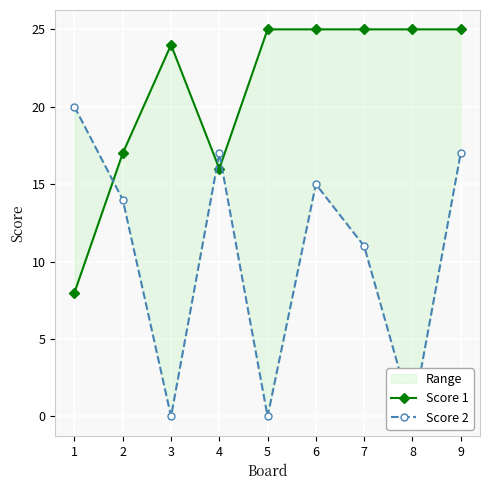

What is the total value across all series at 4?

33